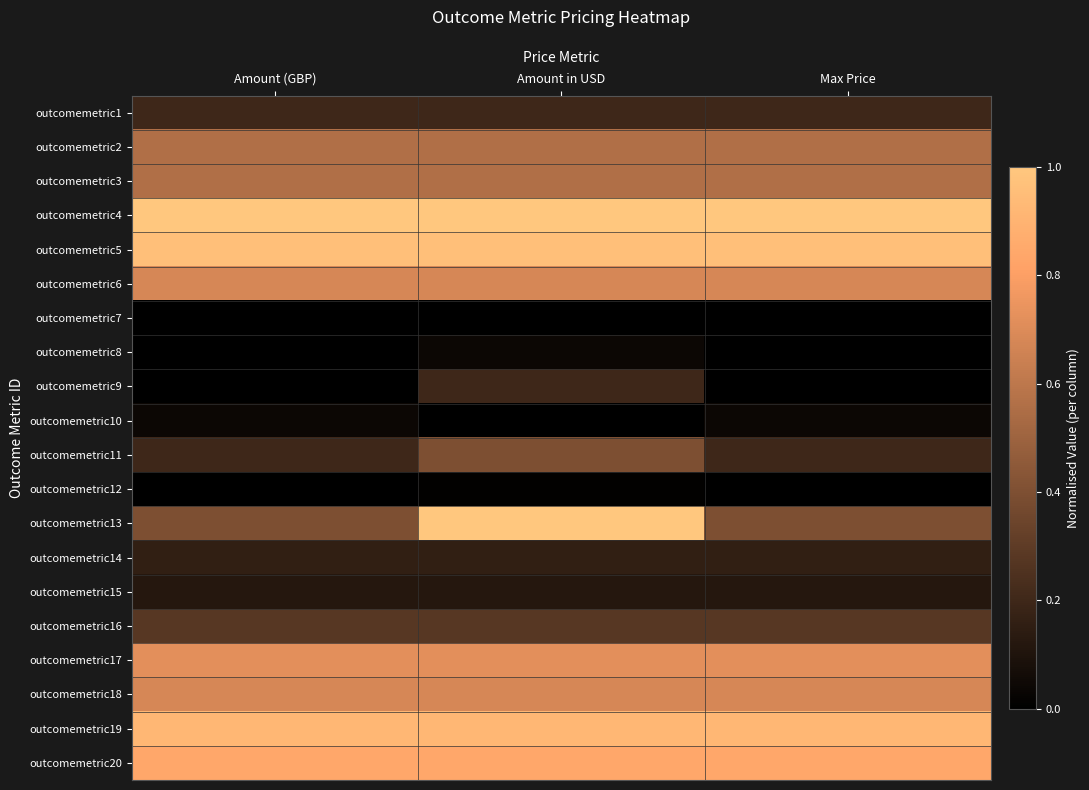

Which has a higher value, Amount in USD or Max Price?

Max Price